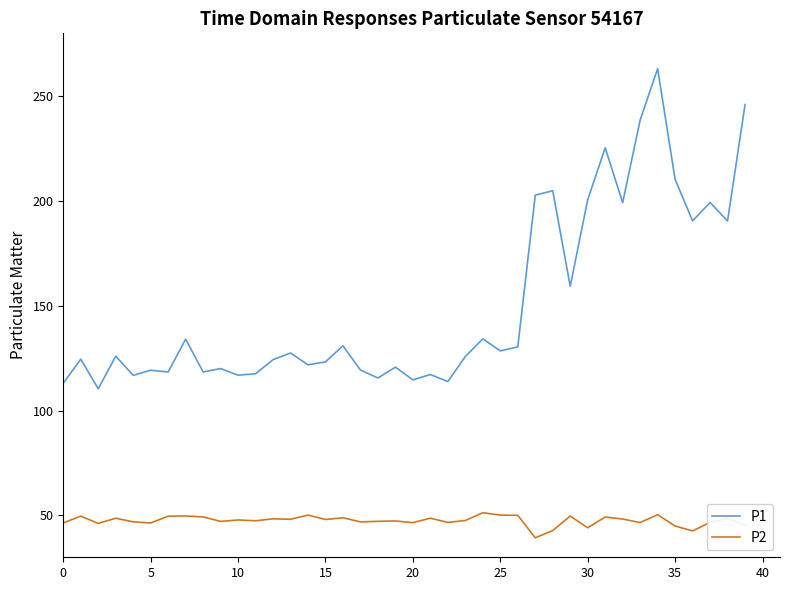

Rank the series by their maximum value, from highest to lowest.

P1, P2